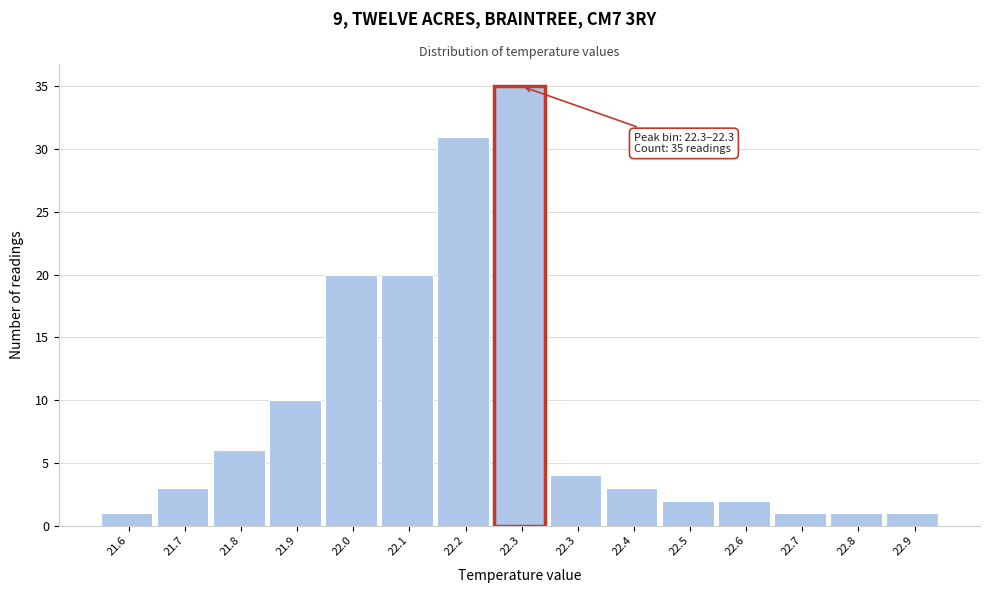

How many bars are there in total?

15